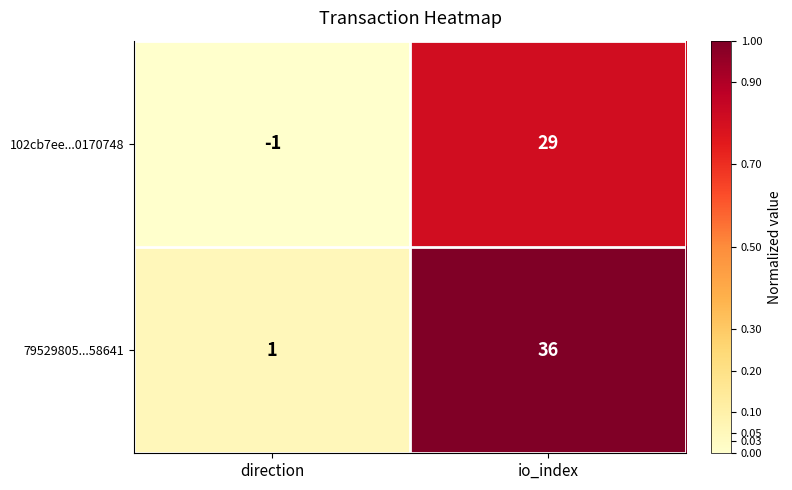

Rank the series by their maximum value, from lowest to highest.

102cb7ee...0170748, 79529805...58641